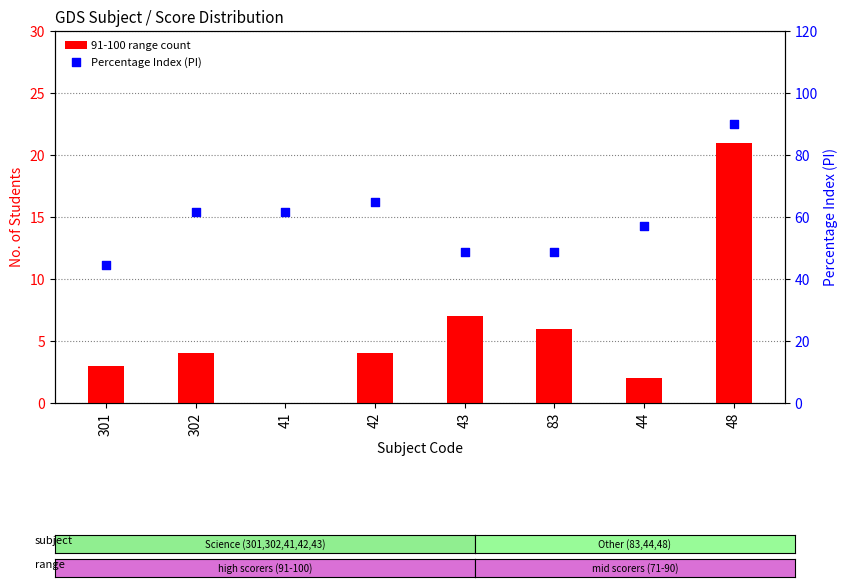

Which series has the largest total across all categories?

Percentage Index (PI)